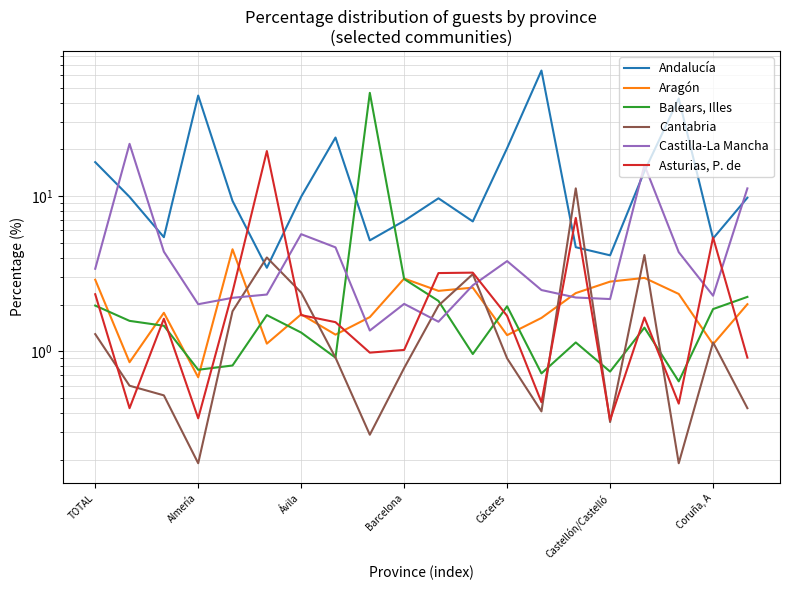

What are all the series names shown in the legend?

Andalucía, Aragón, Balears, Illes, Cantabria, Castilla-La Mancha, Asturias, P. de